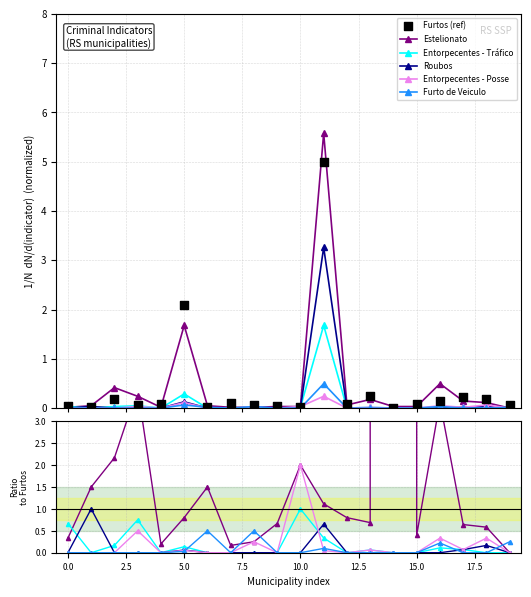

What are all the series names shown in the legend?

Estelionato, Entorpecentes - Tráfico, Roubos, Entorpecentes - Posse, Furto de Veiculo, Furtos (ref)